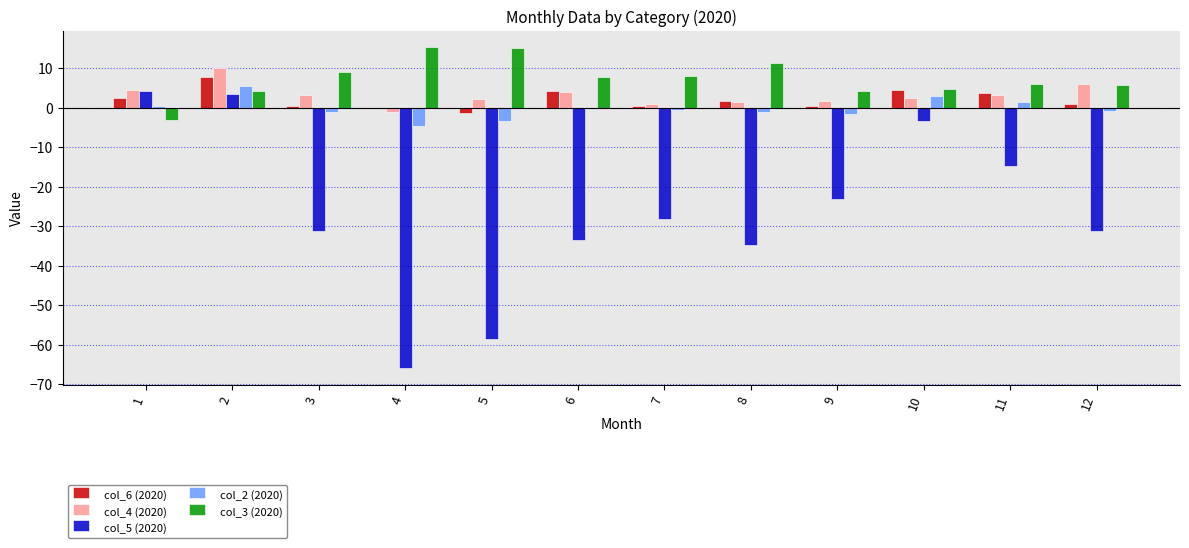

At which category is the sum across all series the highest?

2